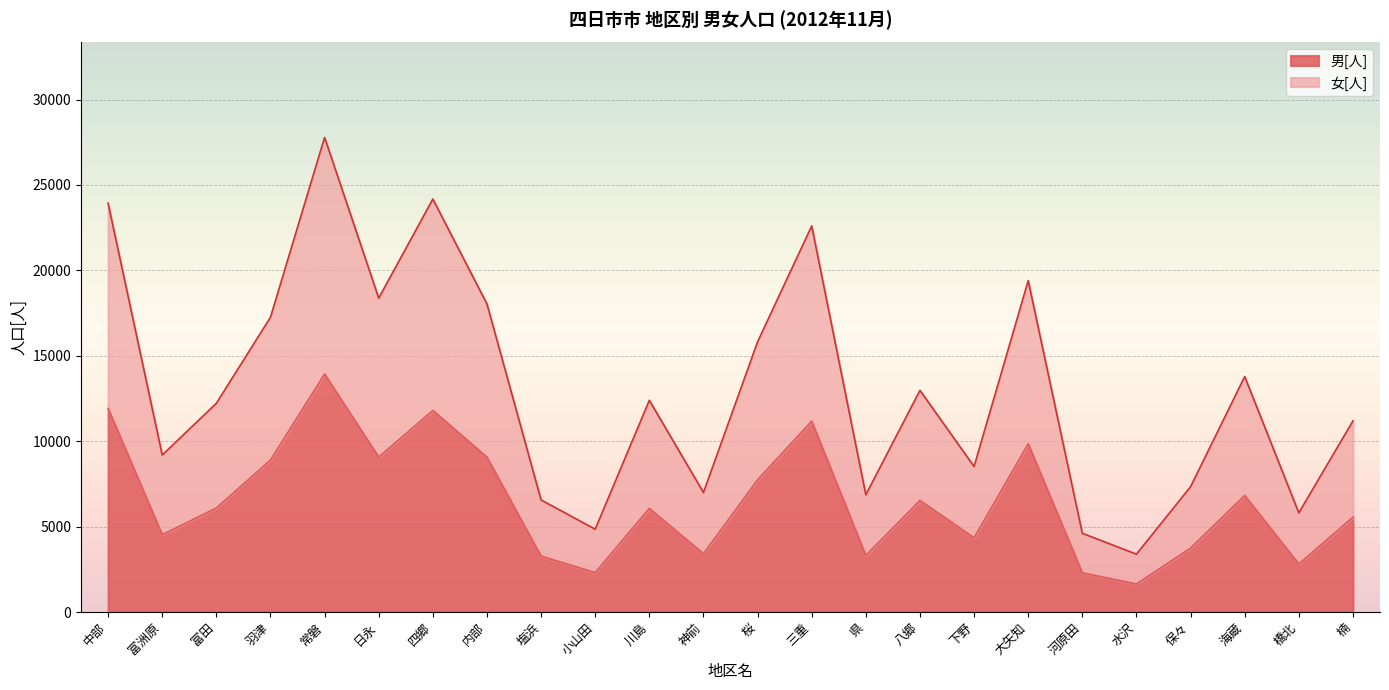

At which label does 男[人] reach its minimum?

水沢